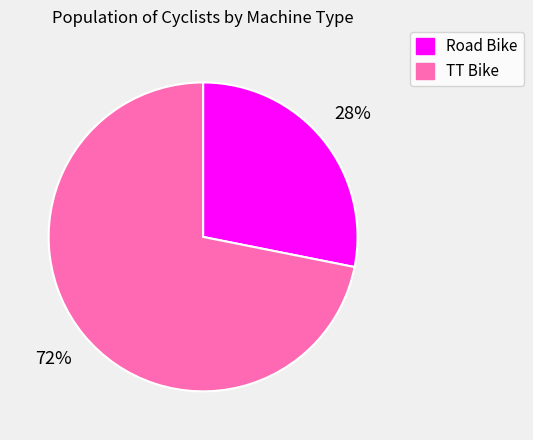

To the nearest percent, what portion does TT Bike represent?

72%